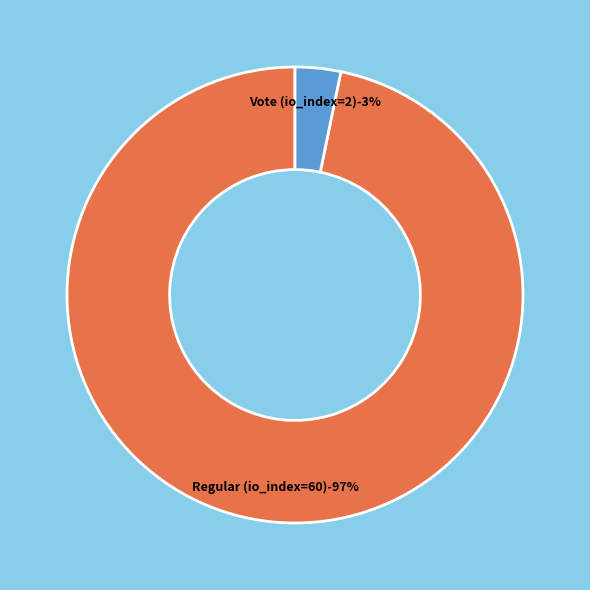

Which slice is the largest?

Regular (io_index=60)